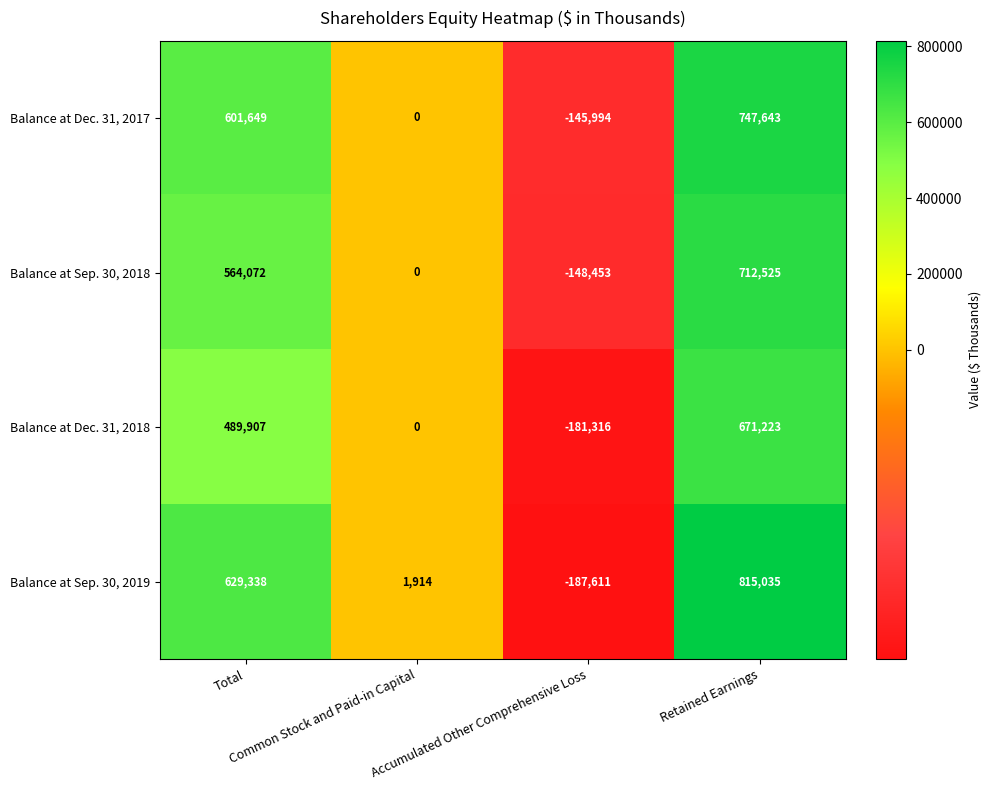

What is the difference between the second highest and second lowest values in the Balance at Sep. 30, 2018 series?

564072